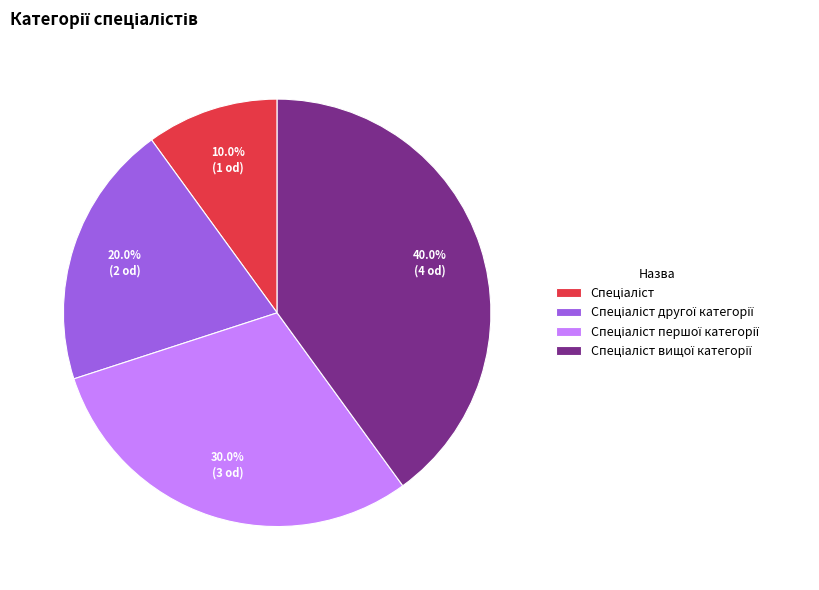

Is there any slice that represents more than half of the pie?

No